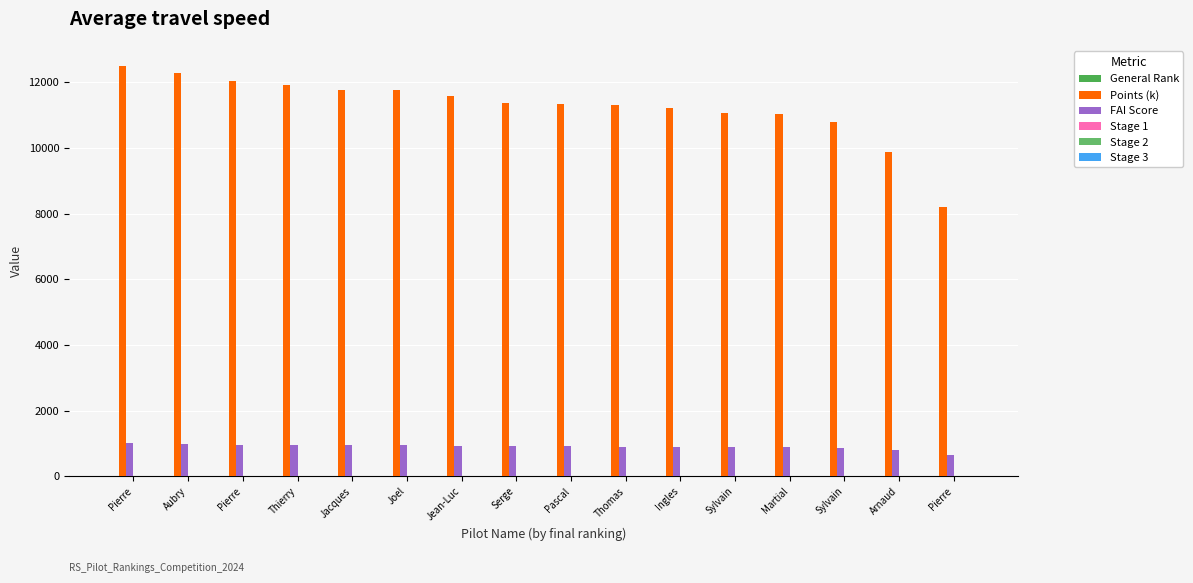

Does the chart contain stacked bars?

No